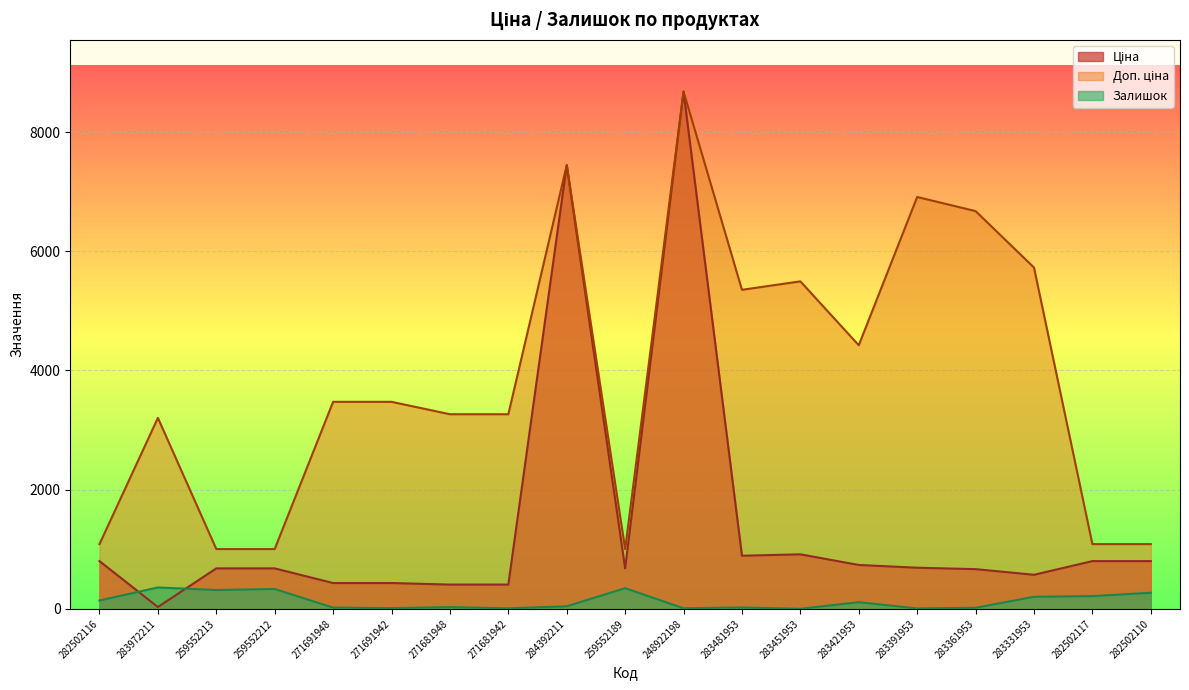

List the labels in order of Ціна value, largest first.

248922198, 284392211, 283451953, 283481953, 282502116, 282502117, 282502110, 283421953, 283391953, 259552213, 259552212, 259552189, 283361953, 283331953, 271691948, 271691942, 271681948, 271681942, 283972211